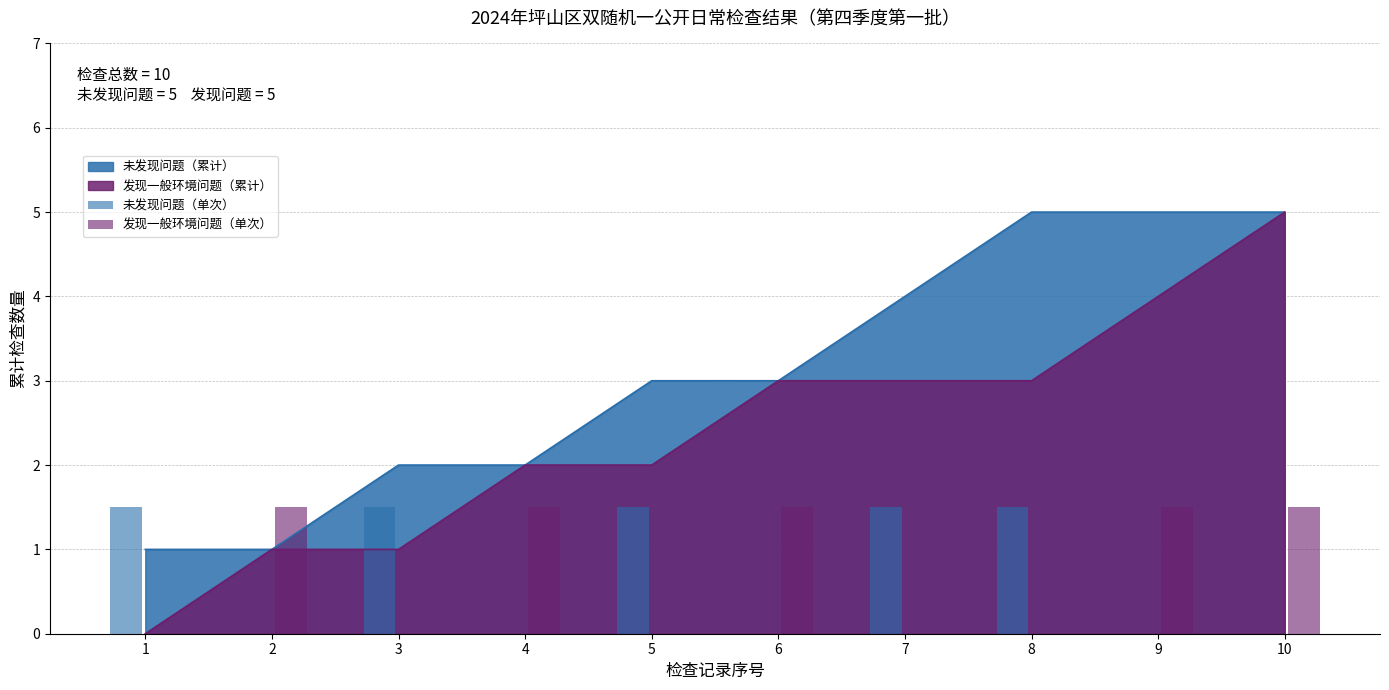

The value of 发现一般环境问题（累计） at 5 is 1. True or false?

False